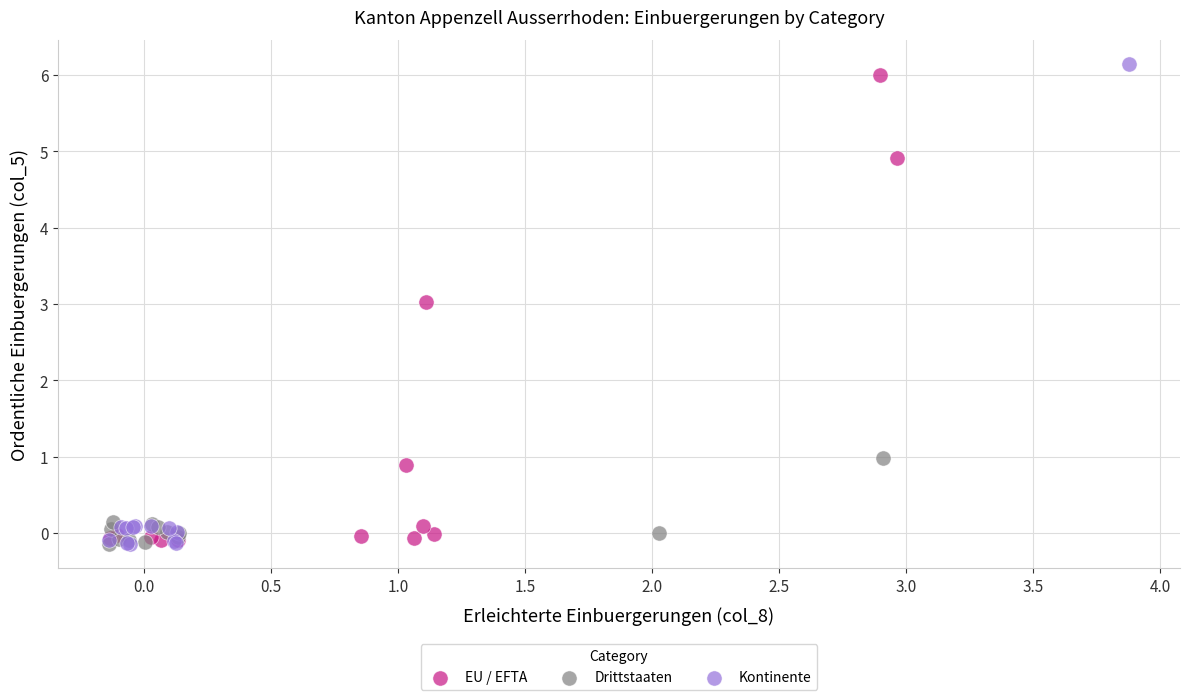

Which series reaches the maximum Y coordinate?

Kontinente